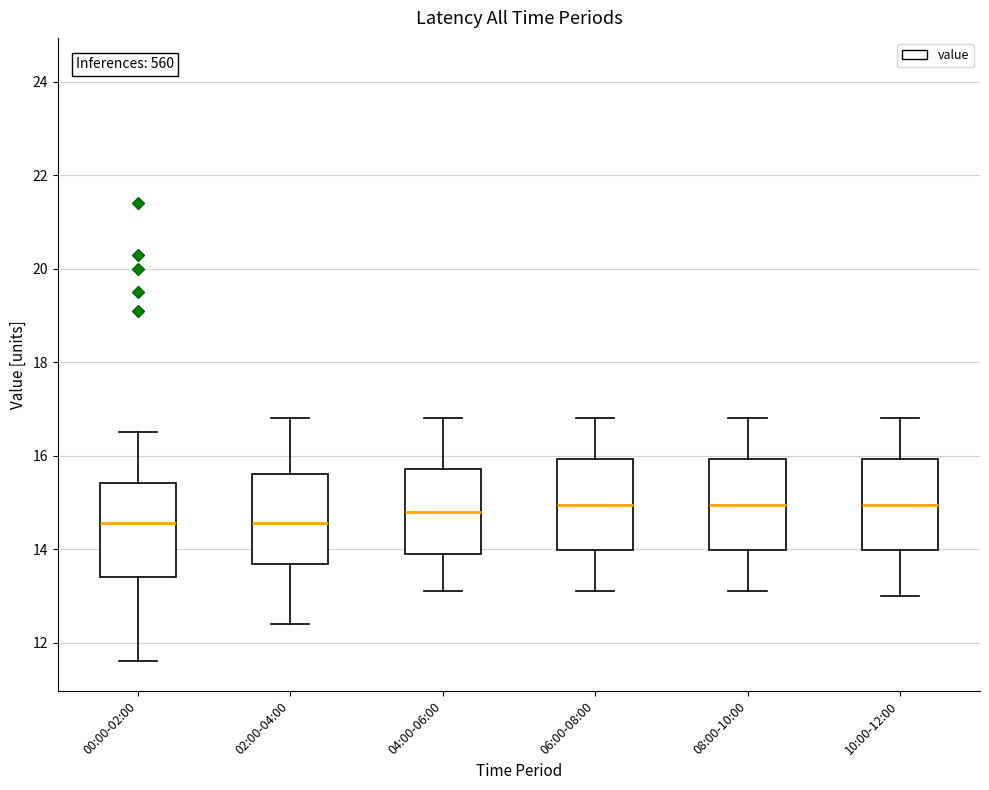

Reading left to right, transcribe this box plot: for each box, give where its median line is, the range the box spans, and where its two whiskers end, as read against the y-axis. The values are not printed on the chart, so give them approximately, as read against the axis.

00:00-02:00: median 14.6, box 13.4 to 15.4, whiskers 11.6 to 16.6
02:00-04:00: median 14.6, box 13.6 to 15.6, whiskers 12.4 to 16.8
04:00-06:00: median 14.8, box 14.0 to 15.8, whiskers 13.2 to 16.8
06:00-08:00: median 15.0, box 14.0 to 16.0, whiskers 13.2 to 16.8
08:00-10:00: median 15.0, box 14.0 to 16.0, whiskers 13.2 to 16.8
10:00-12:00: median 15.0, box 14.0 to 16.0, whiskers 13.0 to 16.8